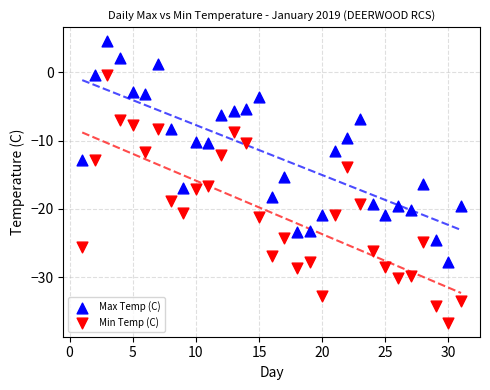

Across all data points, what is the range of Y values (max minus min)?

41.1